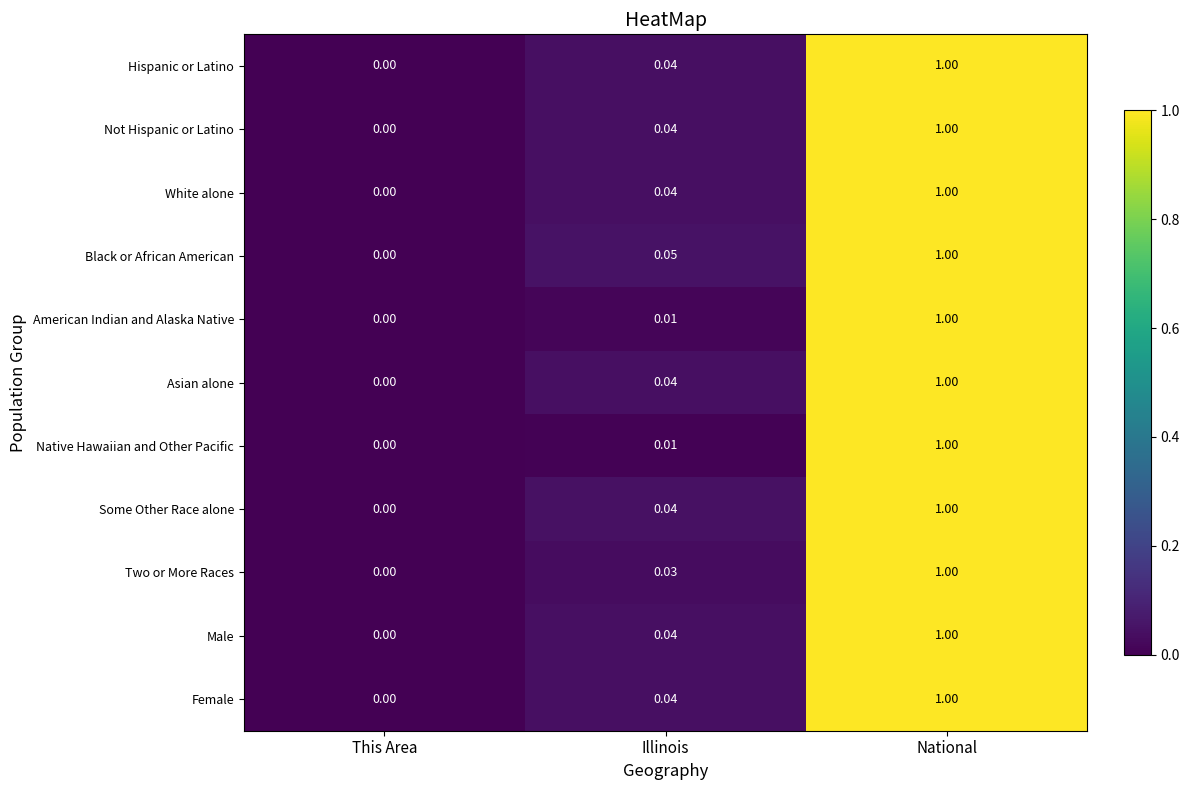

What is the maximum value shown in the chart?

1.0